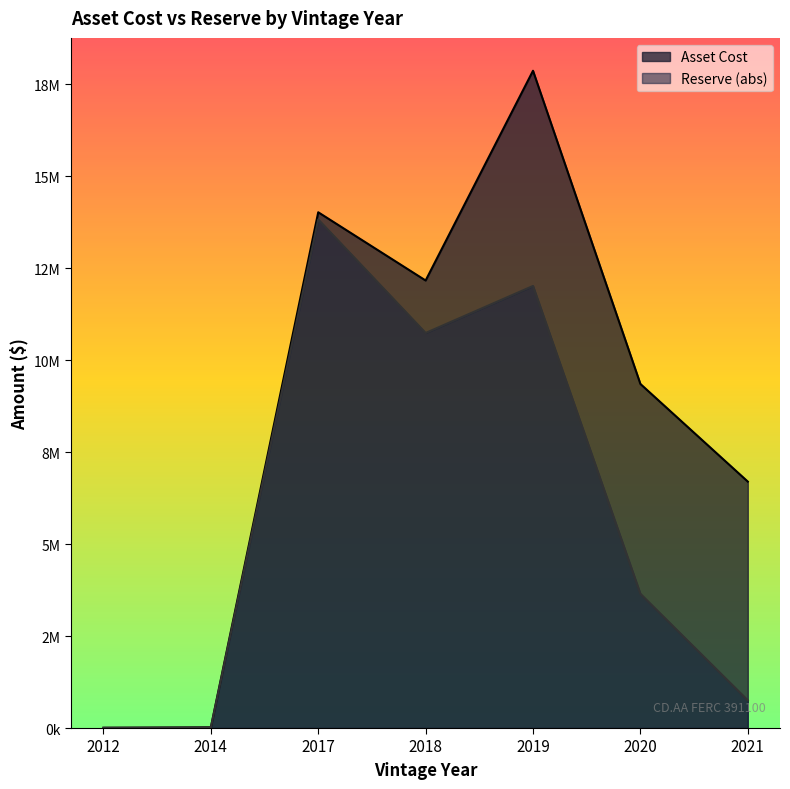

What are all the series names shown in the legend?

Asset Cost, Reserve